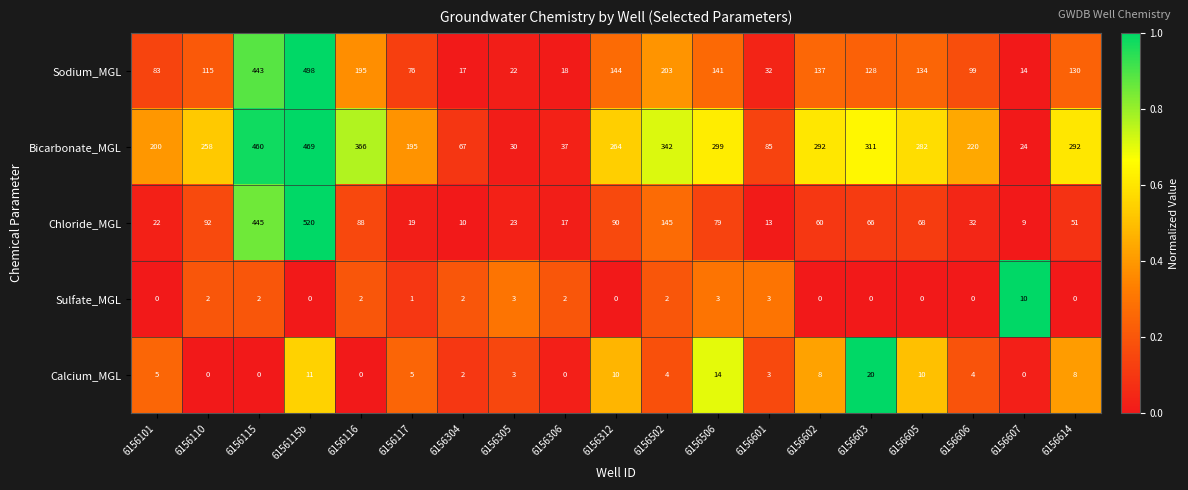

What is the total value across all series at 6156601?

136